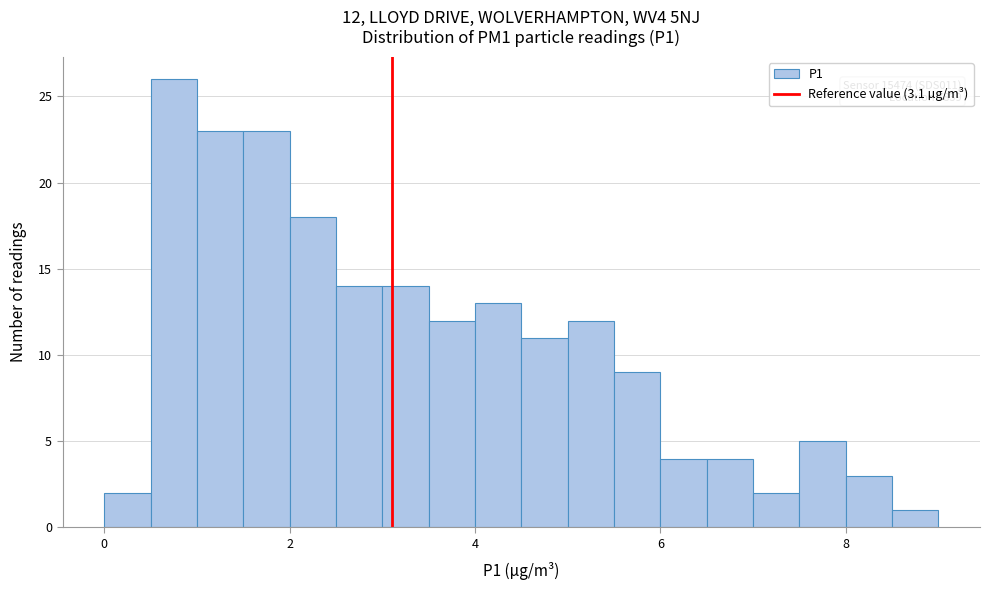

Read against the x-axis, roughly where is the centre of the tallest bar?

0.8